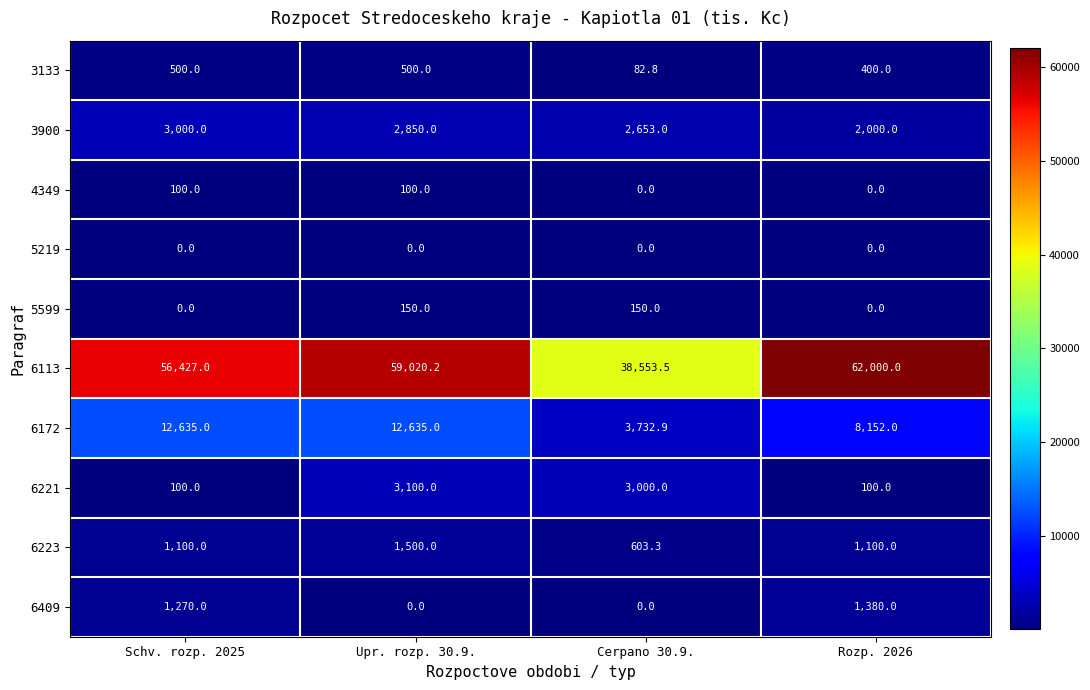

What is the difference between the highest and lowest values at Schv. rozp. 2025?

56427.0